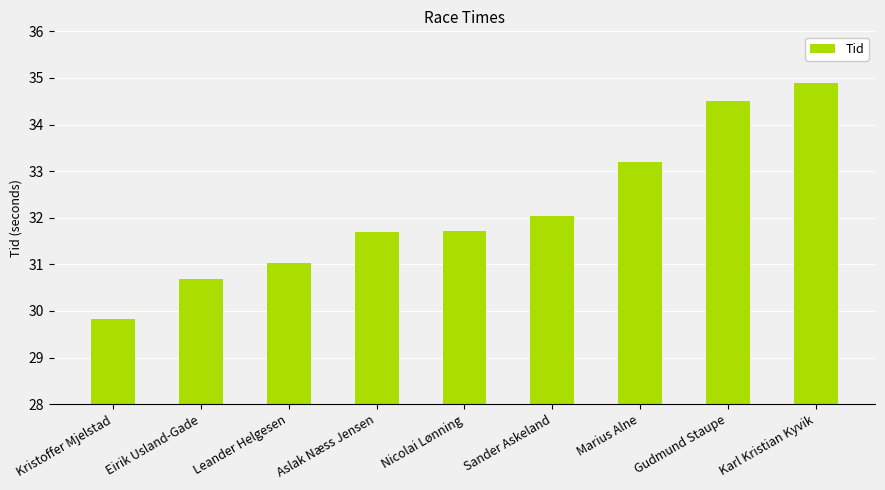

How many bars are there in total?

9